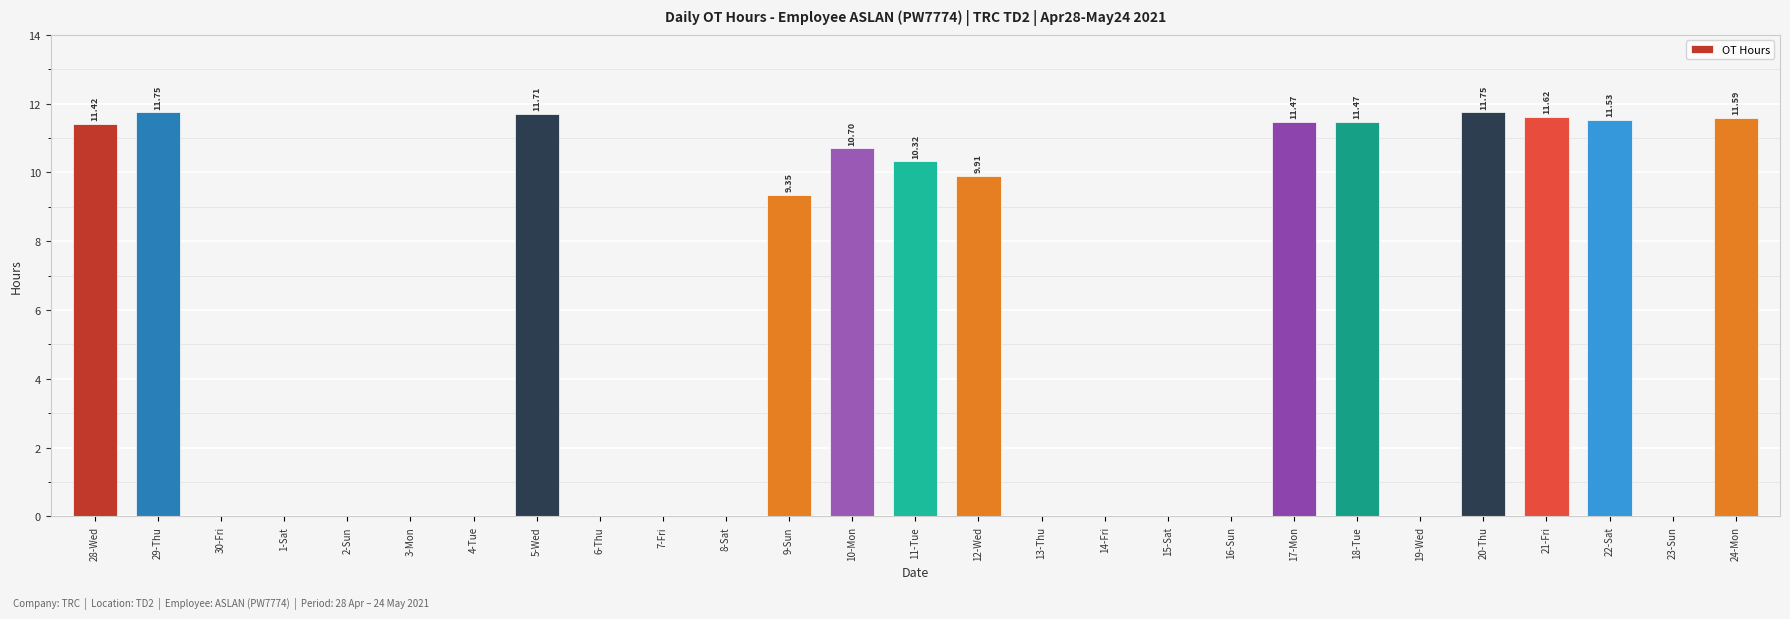

Between 11-Tue and 16-Sun, which is larger?

11-Tue